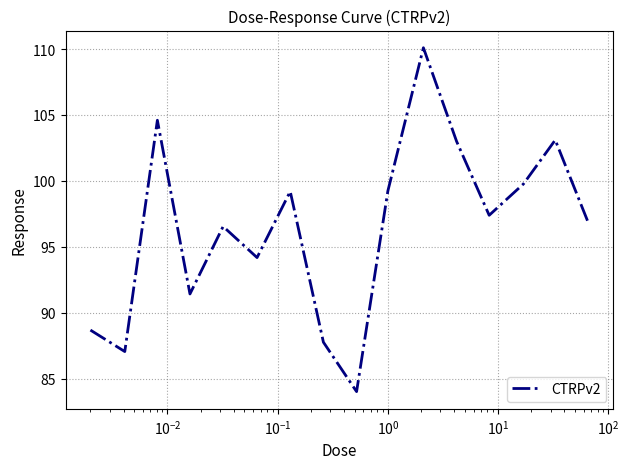

How many distinct data groups are displayed?

1